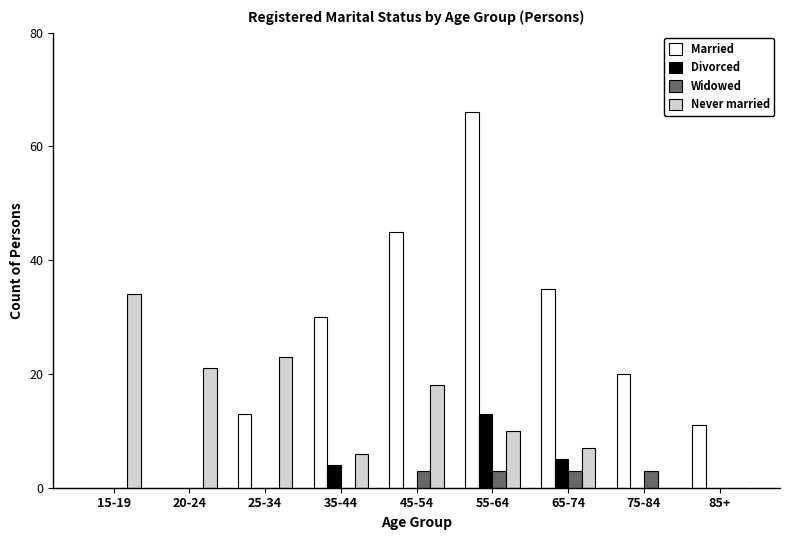

Between 15-19 and 85+, which series saw the biggest shift?

Never married